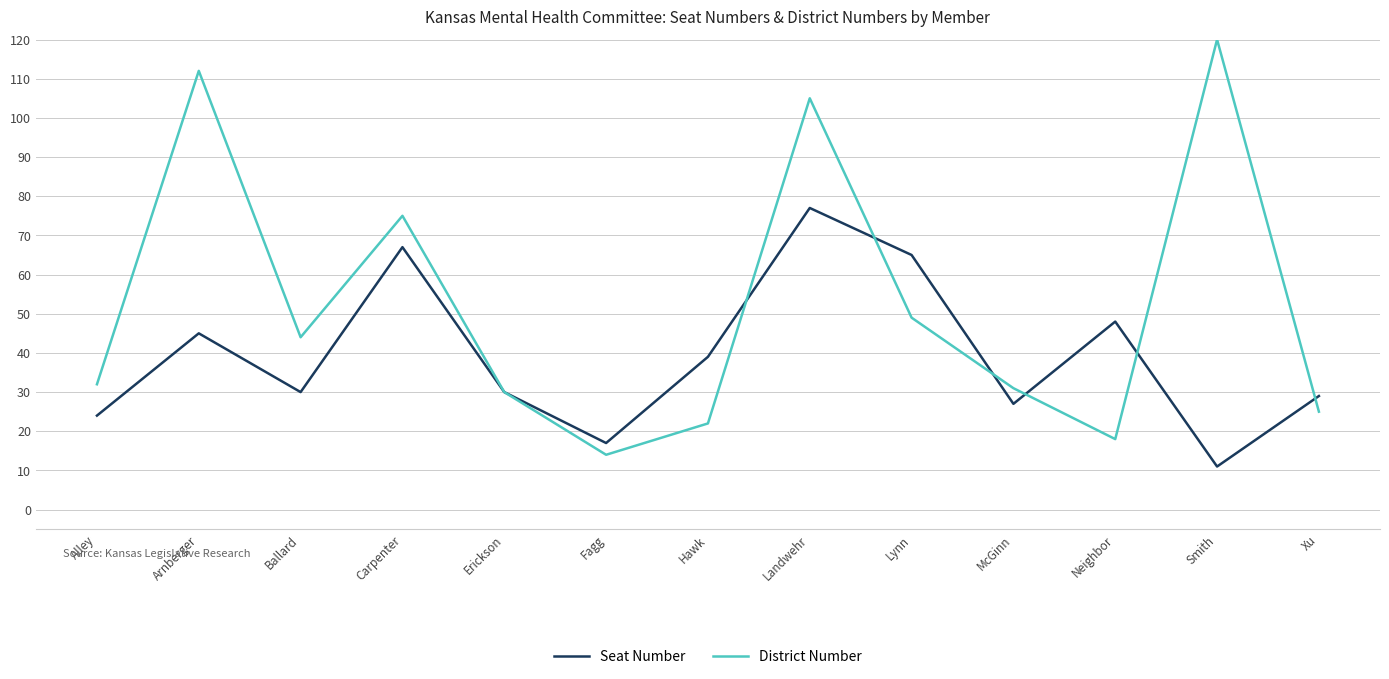

Reading left to right, transcribe all the data shown in this chart.

Seat Number: 24	45	30	67	30	17	39	77	65	27	48	11	29
District Number: 32	112	44	75	30	14	22	105	49	31	18	120	25